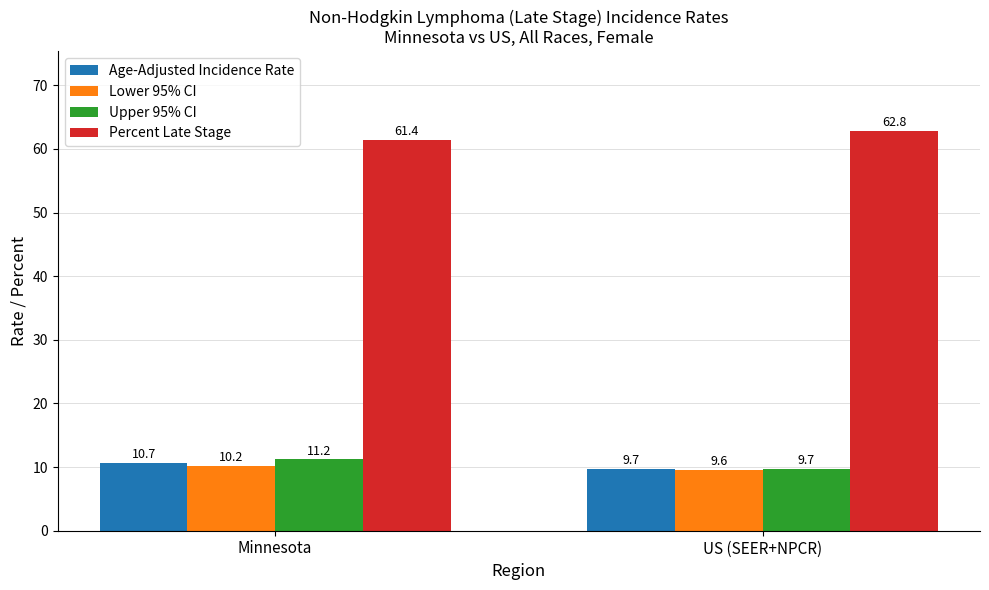

Reading left to right, what are all the values shown in this chart?

Age-Adjusted Incidence Rate: Minnesota=10.7	US (SEER+NPCR)=9.7
Lower 95% CI: Minnesota=10.2	US (SEER+NPCR)=9.6
Upper 95% CI: Minnesota=11.2	US (SEER+NPCR)=9.7
Percent Late Stage: Minnesota=61.4	US (SEER+NPCR)=62.8